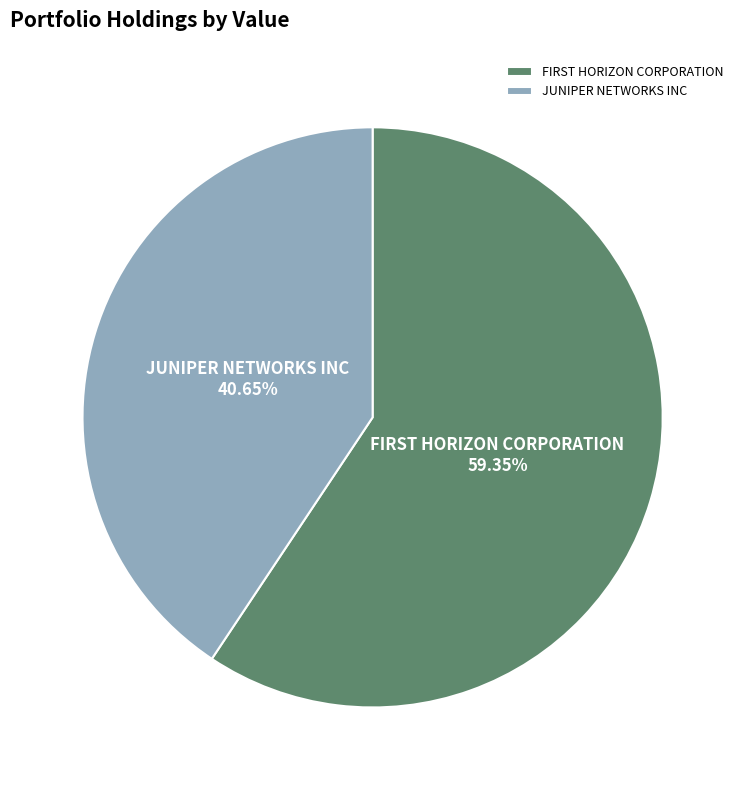

What percentage is the JUNIPER NETWORKS INC slice, to the nearest percent?

41%